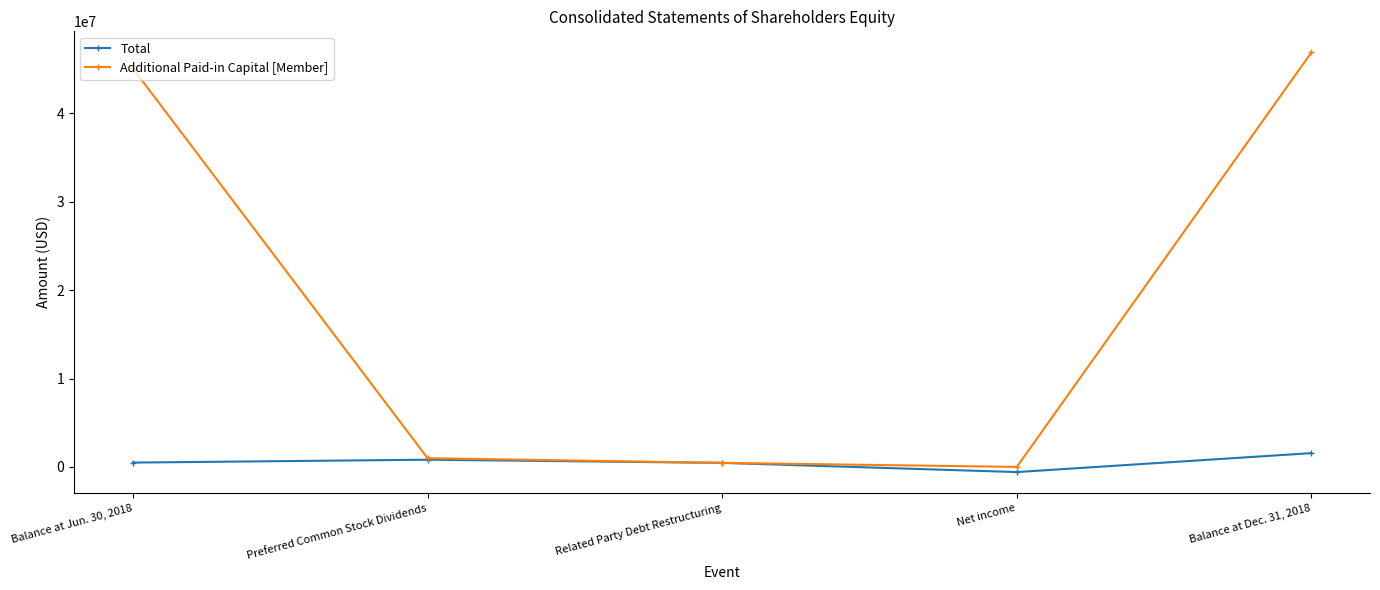

At which category is the sum across all series the highest?

Balance at Dec. 31, 2018